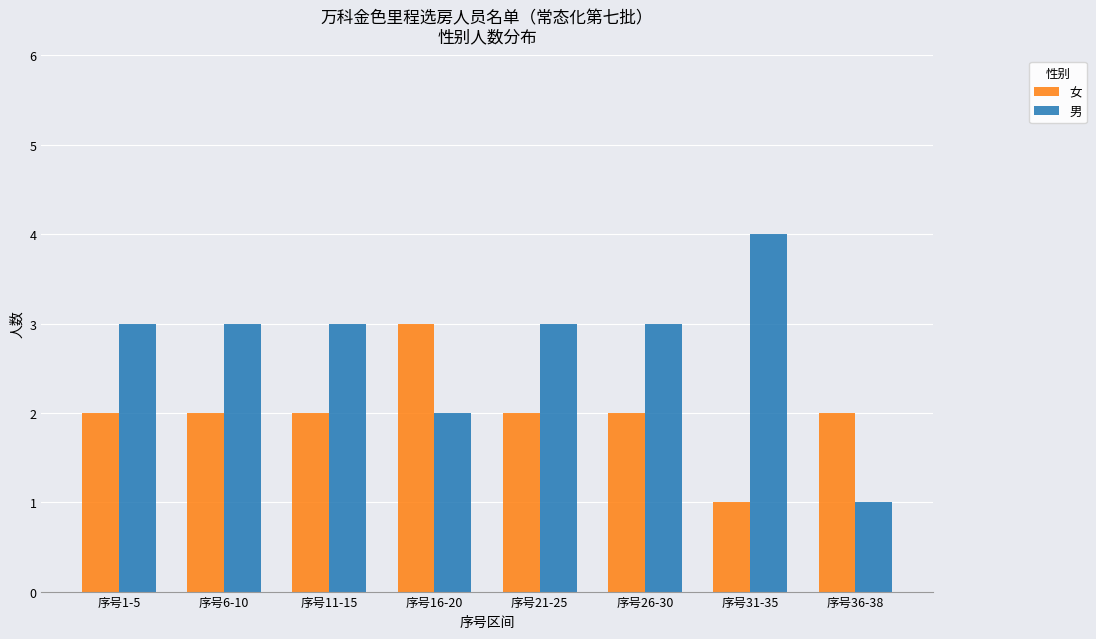

What is the sum of all 男 values?

22